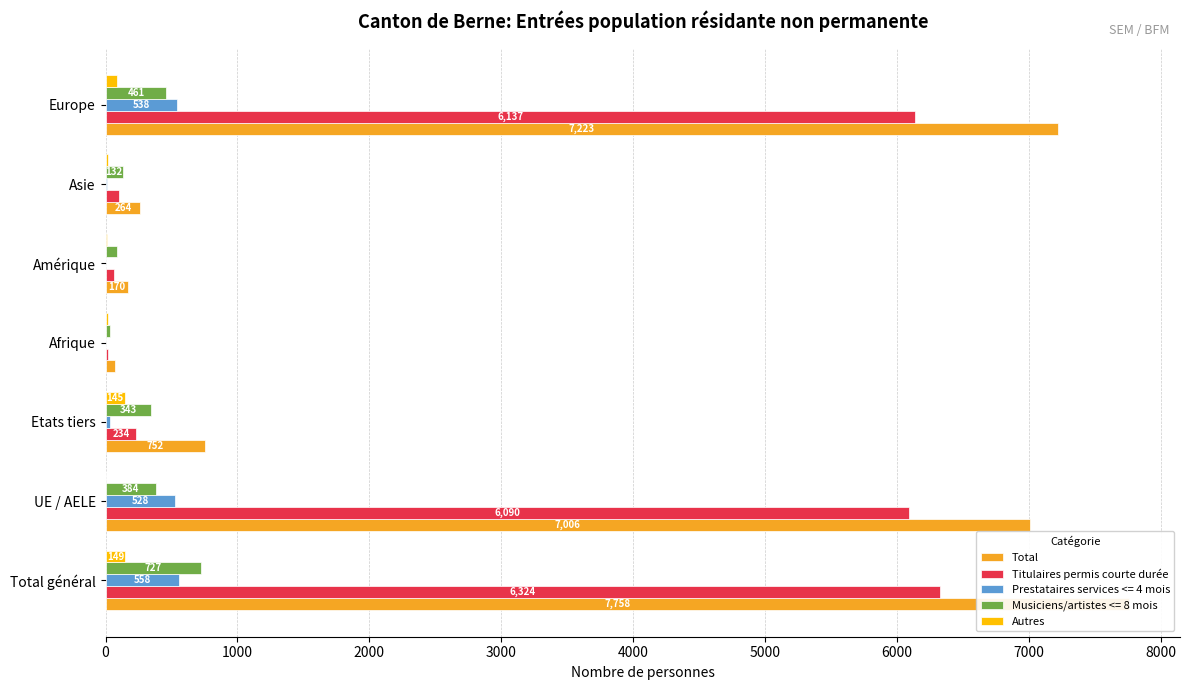

What is the value of the Autres bar at the 1st from the left?

149